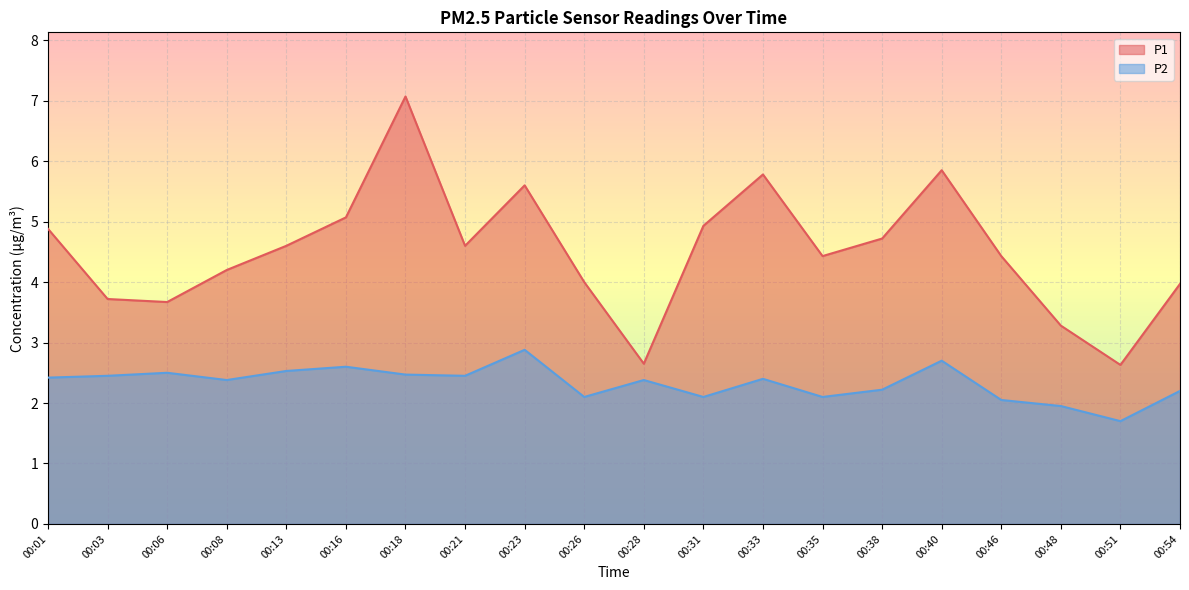

What is the maximum value shown in the chart?

7.1